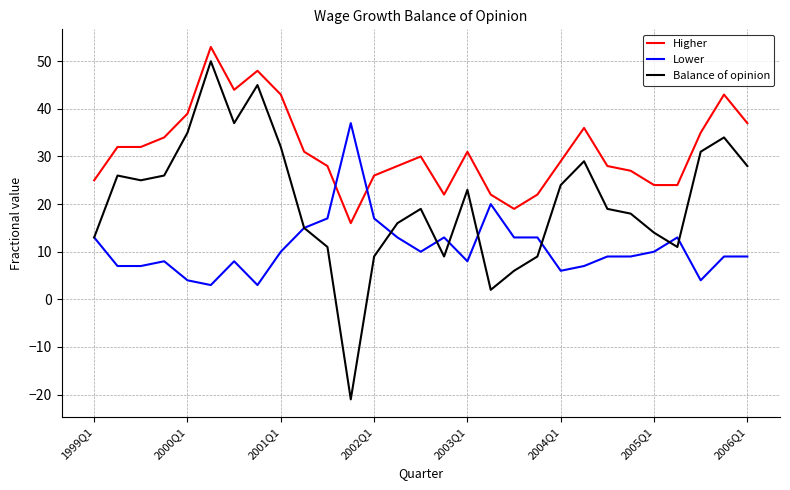

List the series in order of their overall mean, lowest first.

Lower, Balance of opinion, Higher